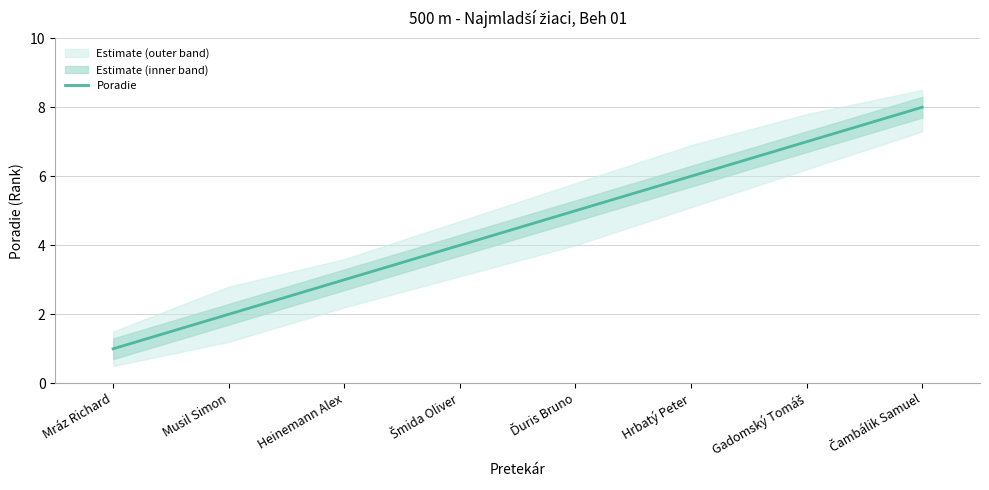

What is the greatest value displayed?

8